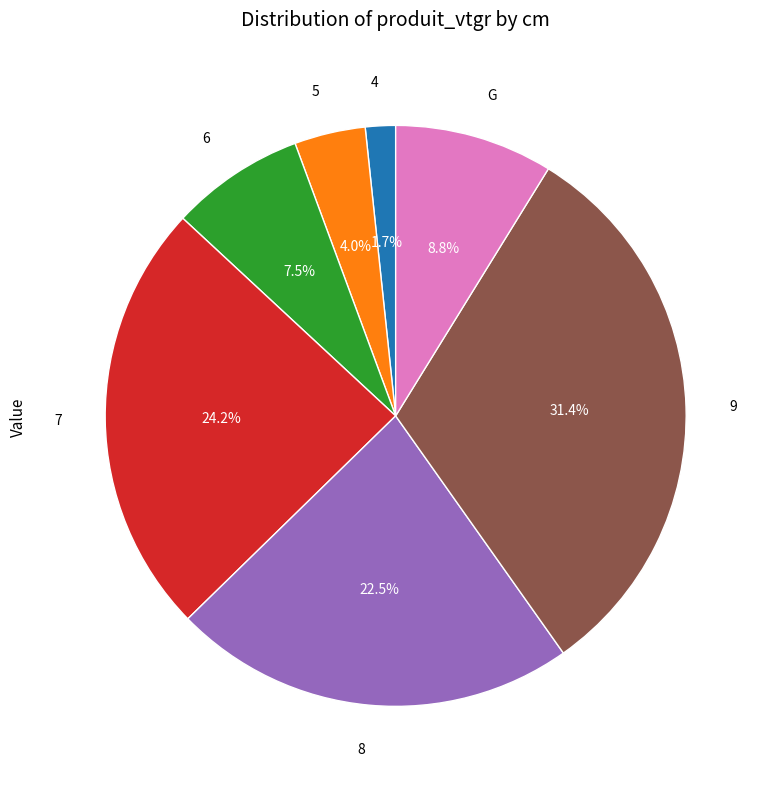

To the nearest percent, what is the difference between the largest and smallest slice percentages?

30%